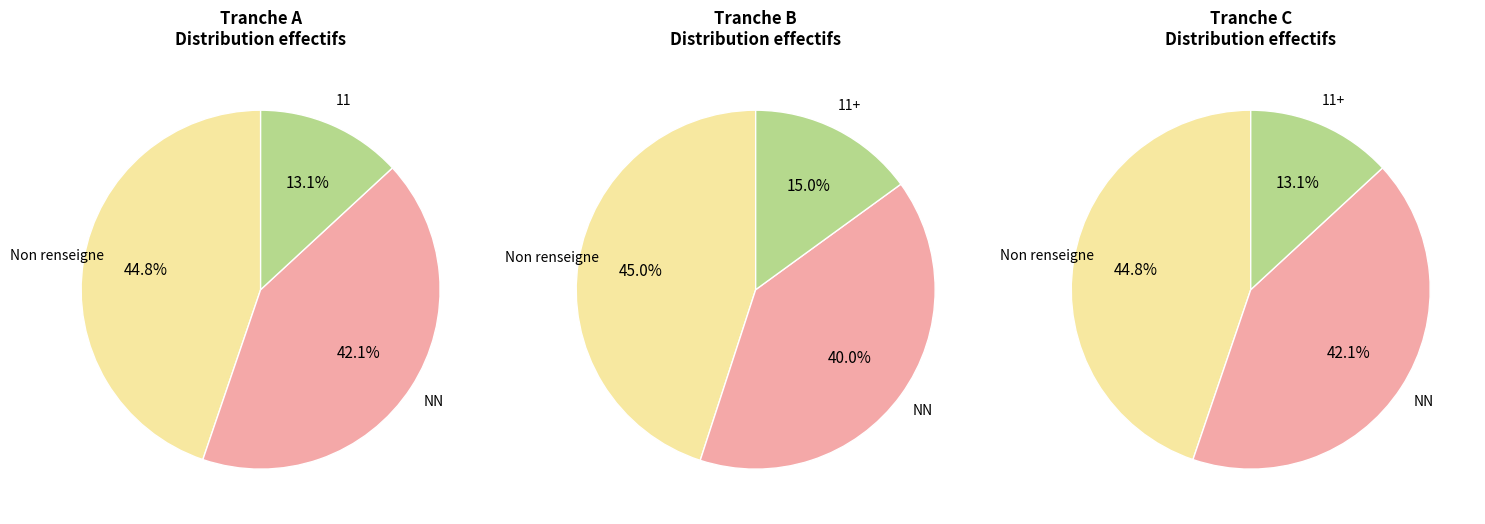

Is there any slice that represents more than half of the pie?

No